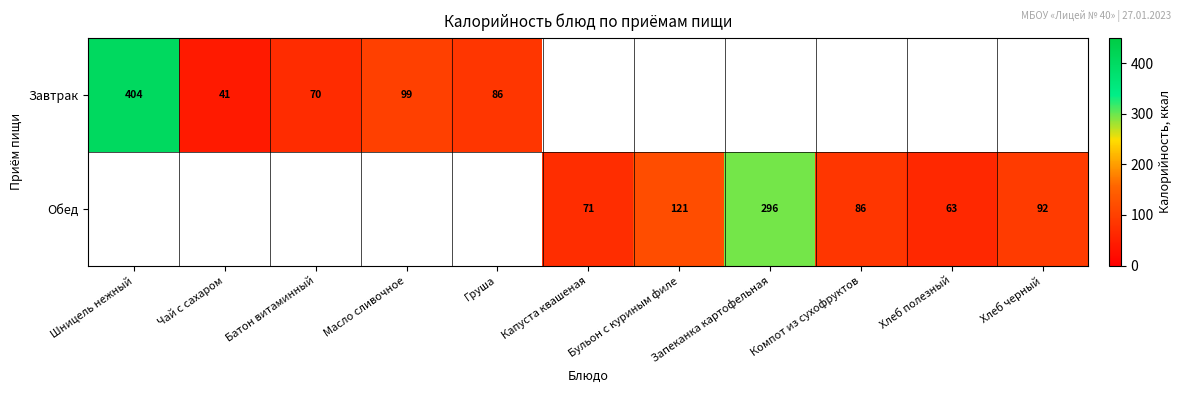

True or false: Обед has a value of 123.2 at Капуста квашеная.

False